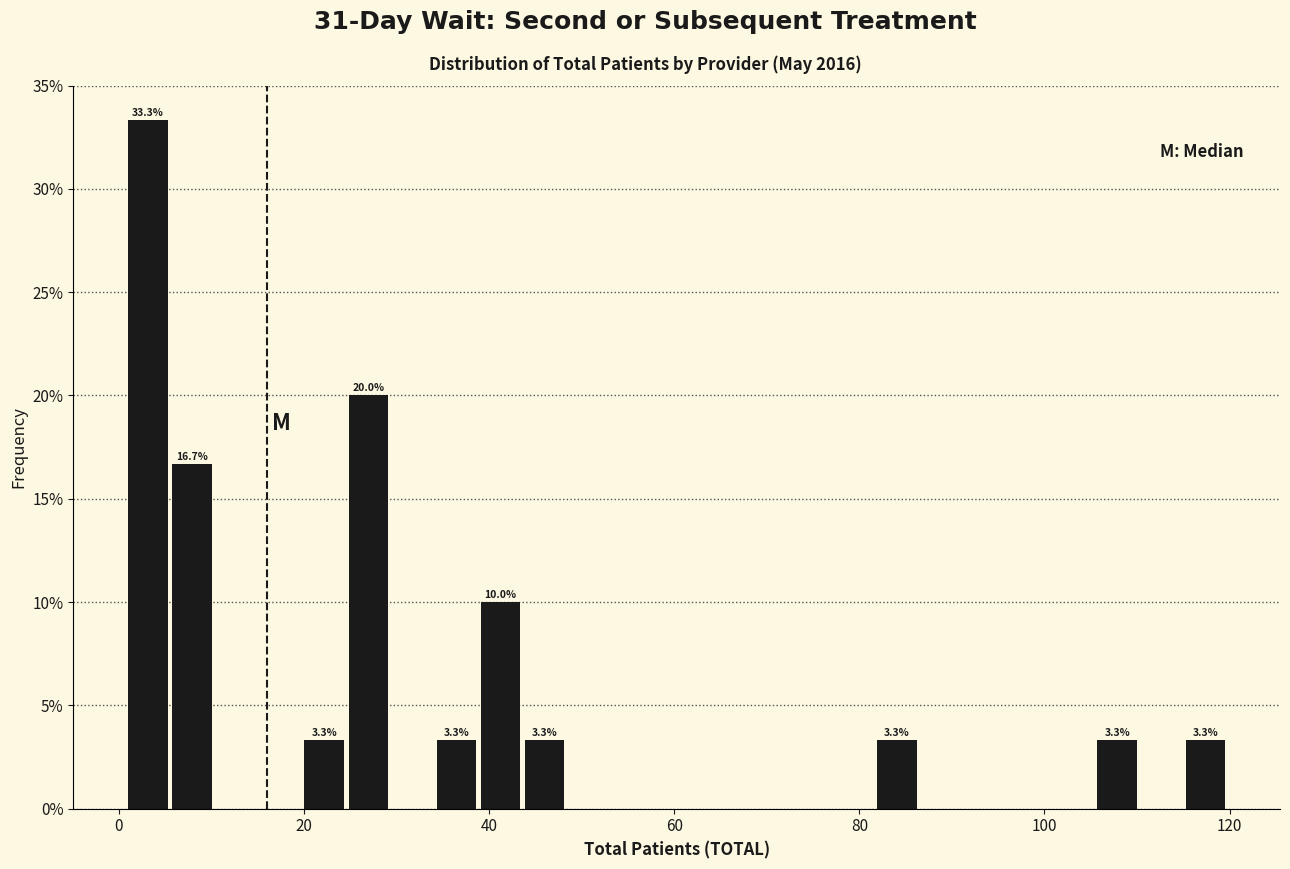

Read against the x-axis, roughly where is the centre of the tallest bar?

4